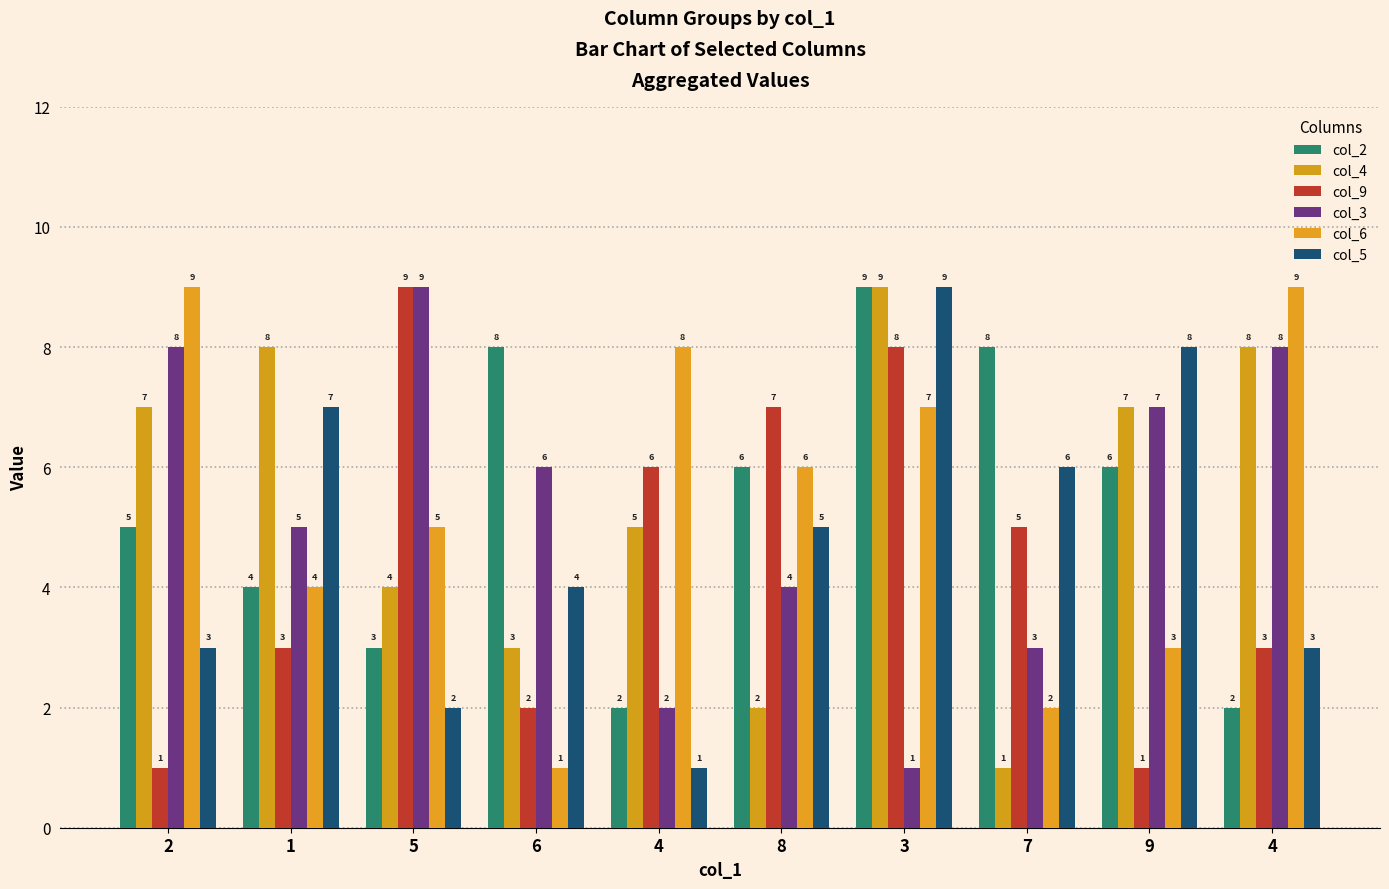

What is the total value across all series at 5?

32